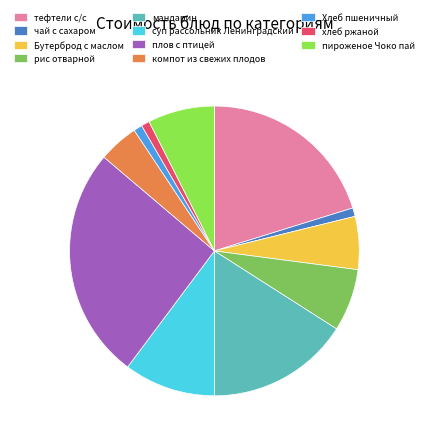

Is the sum of суп рассольник Ленинградский and Хлеб пшеничный greater than half?

No